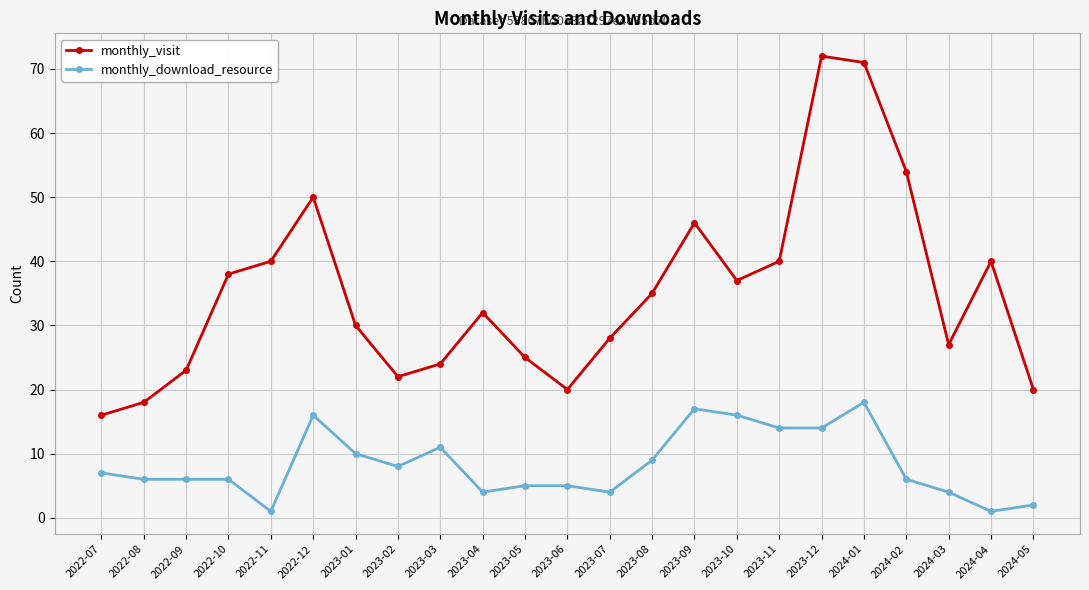

At which category does monthly_visit reach its first local valley?

2023-02